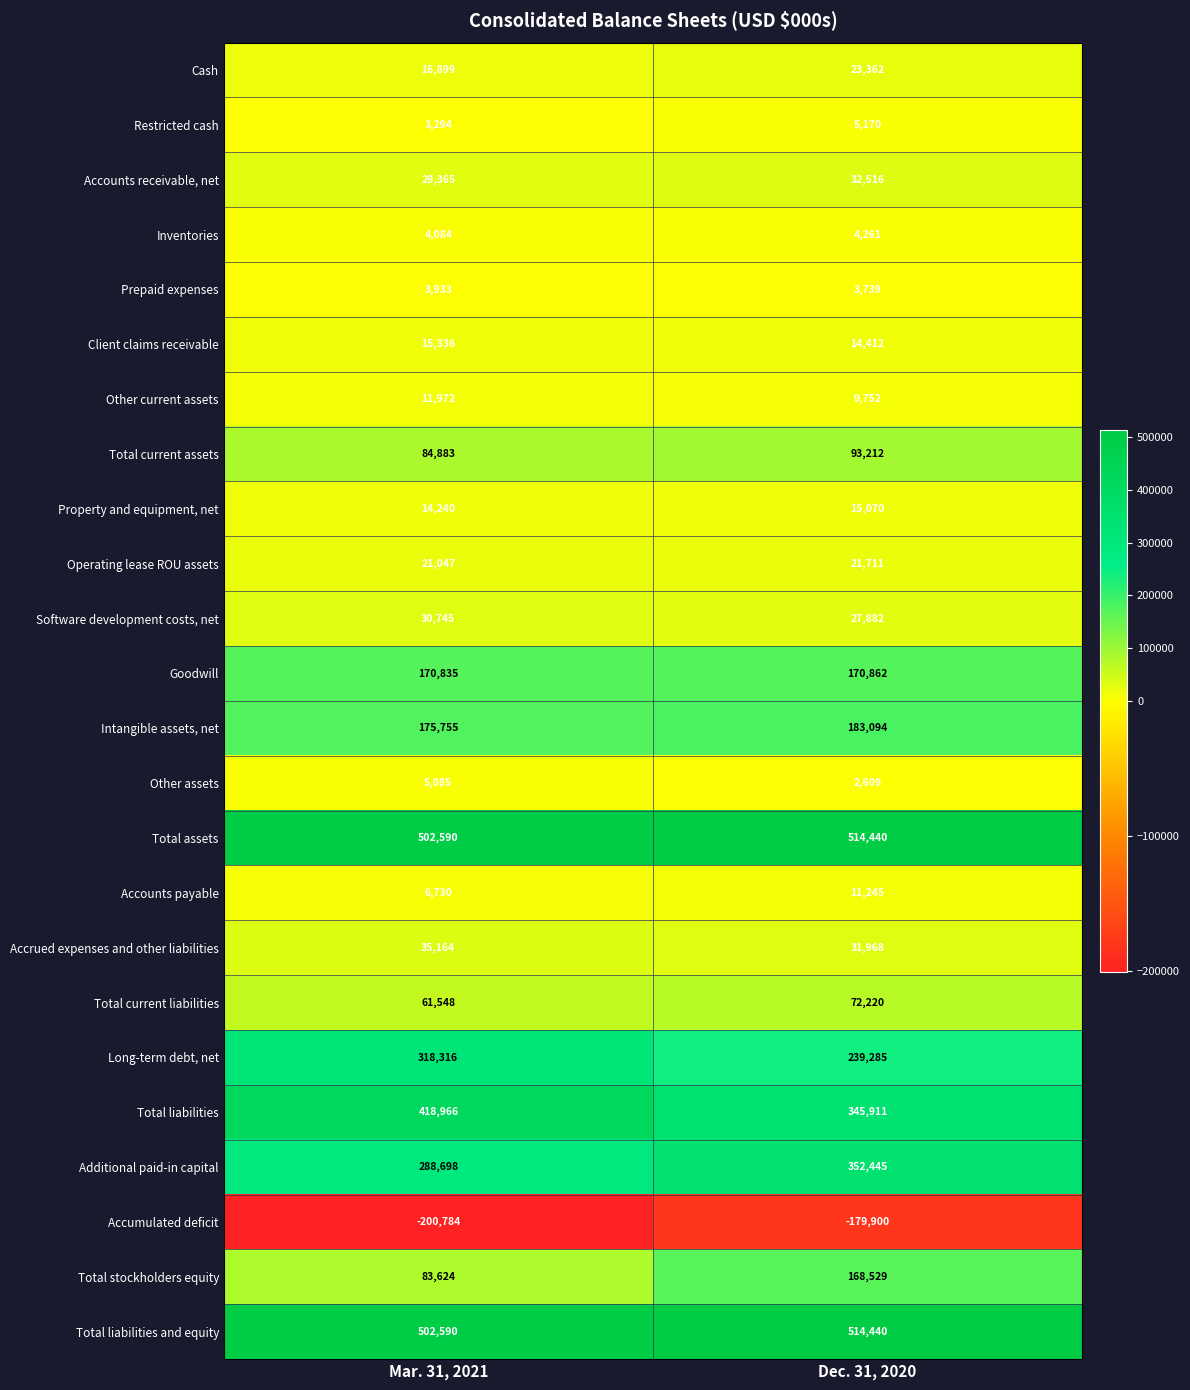

Which series has the largest range (max minus min)?

Total stockholders equity